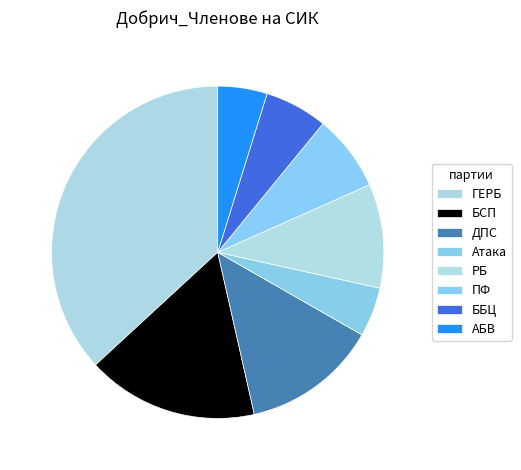

Does ГЕРБ account for over 50% of the chart?

No